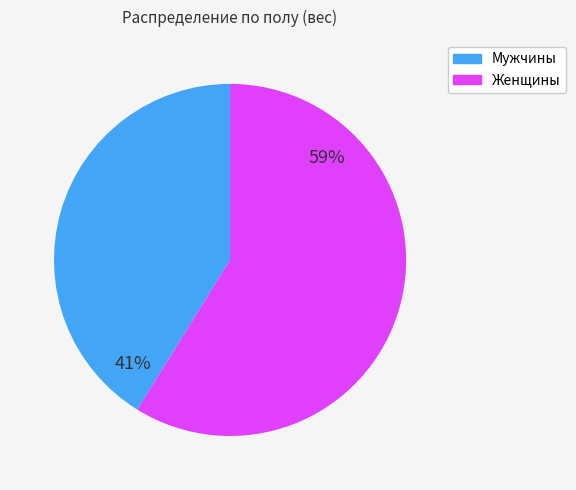

Is there a majority slice in this chart?

Yes